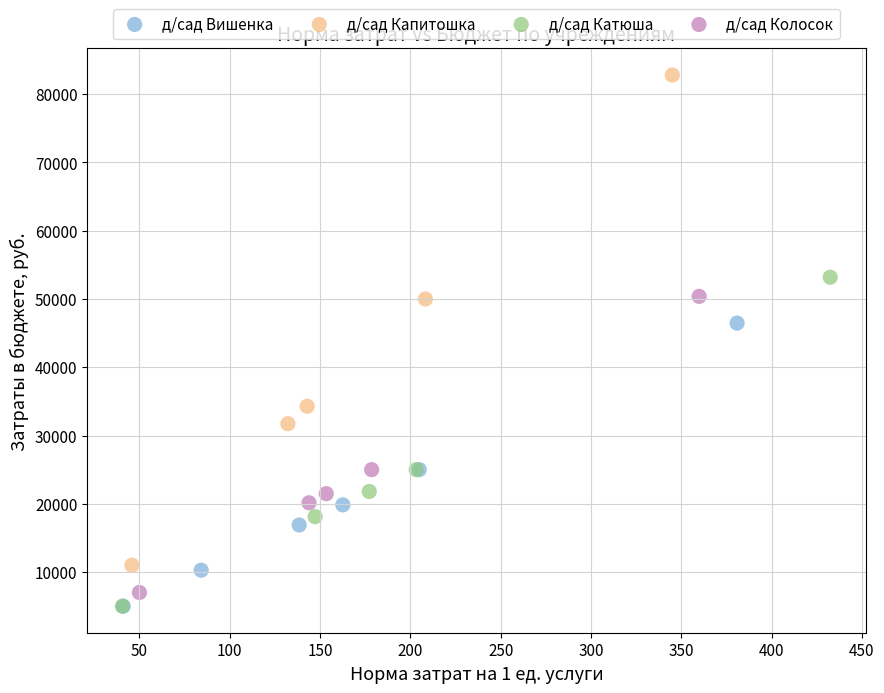

Which series contains the highest Y value?

д/сад Капитошка